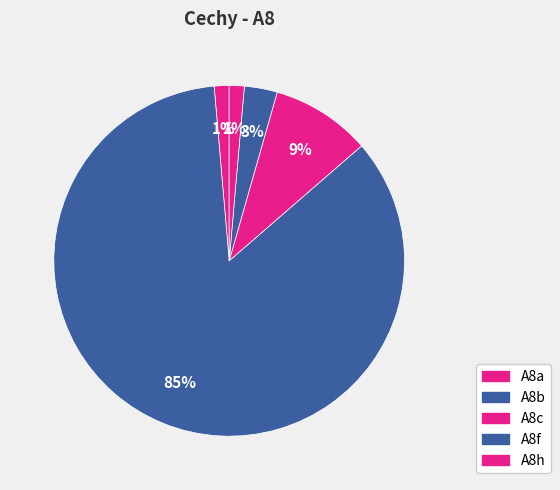

What is the change in value from A8a to A8c?

+7.8